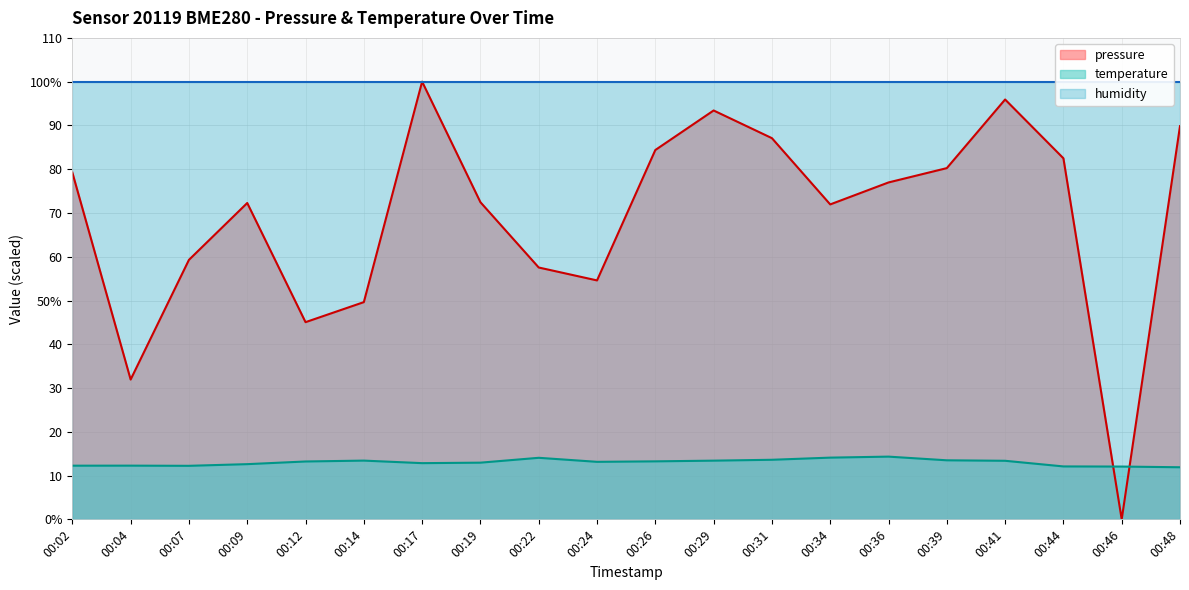

In pressure, how many points are higher than both neighbors (excluding endpoints)?

4